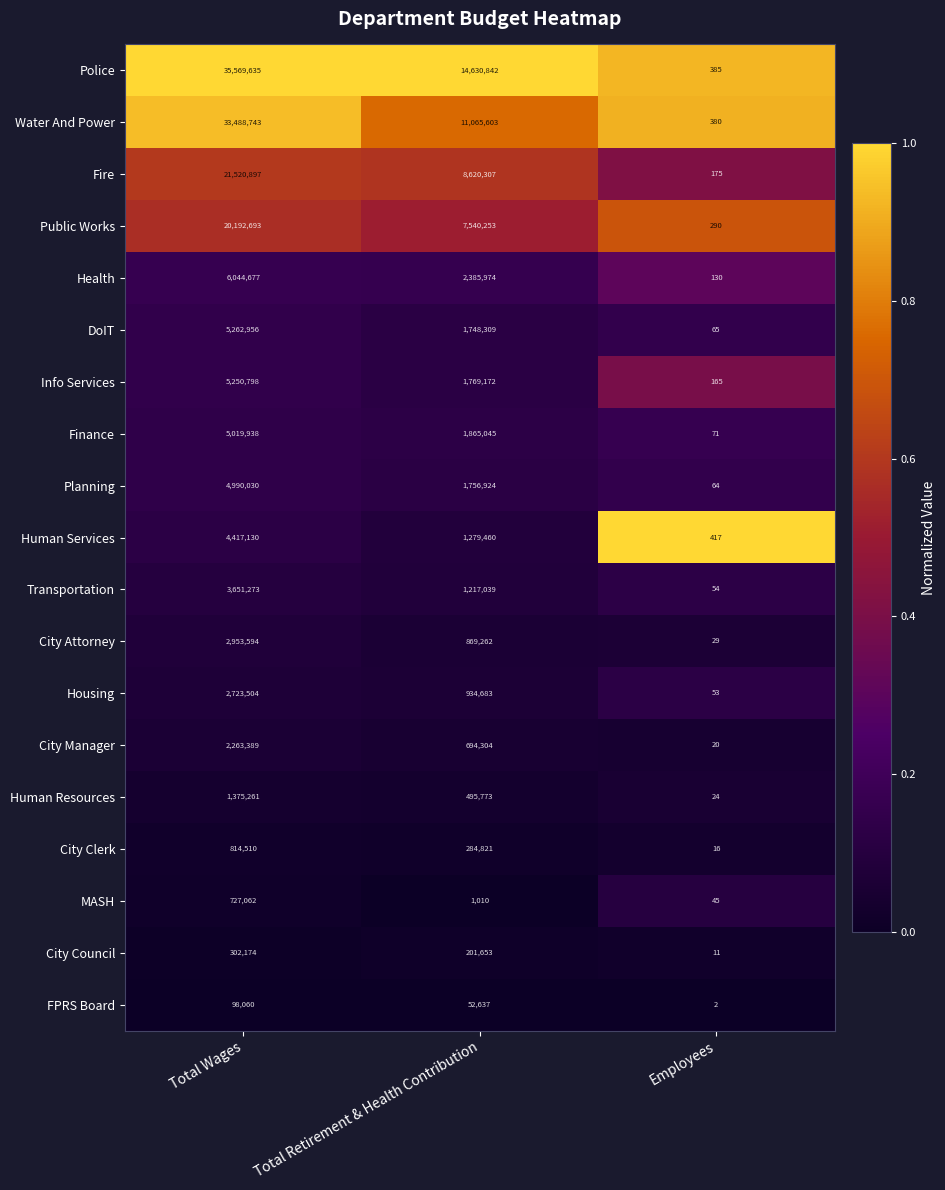

What is the total value across all series at Total Wages?

156666324